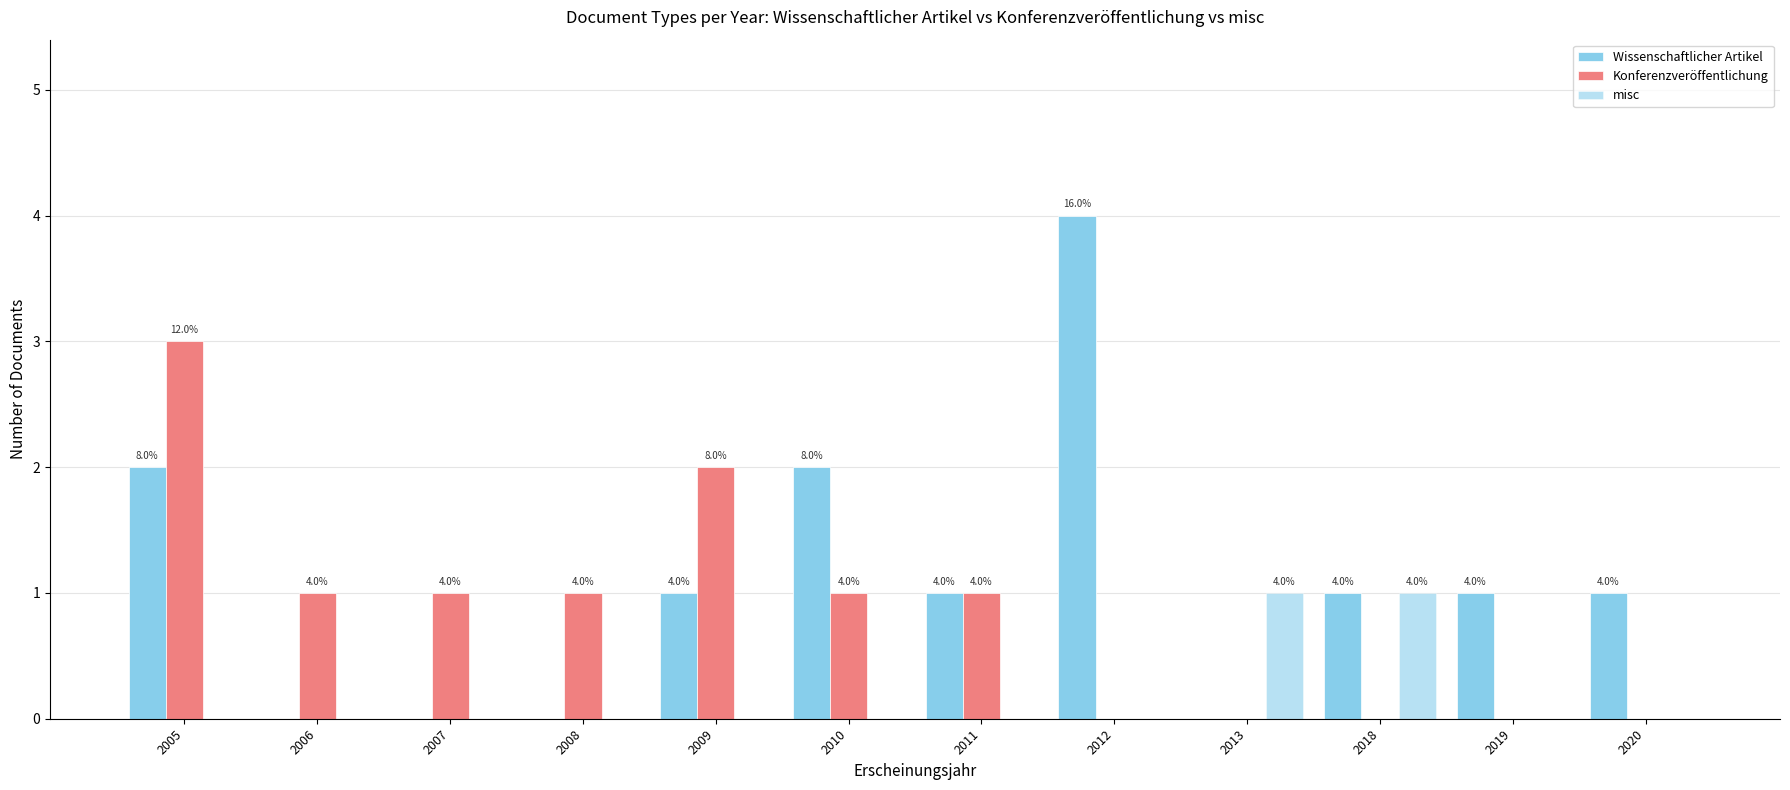

What is the difference between the second highest and minimum values in the Wissenschaftlicher Artikel series?

2